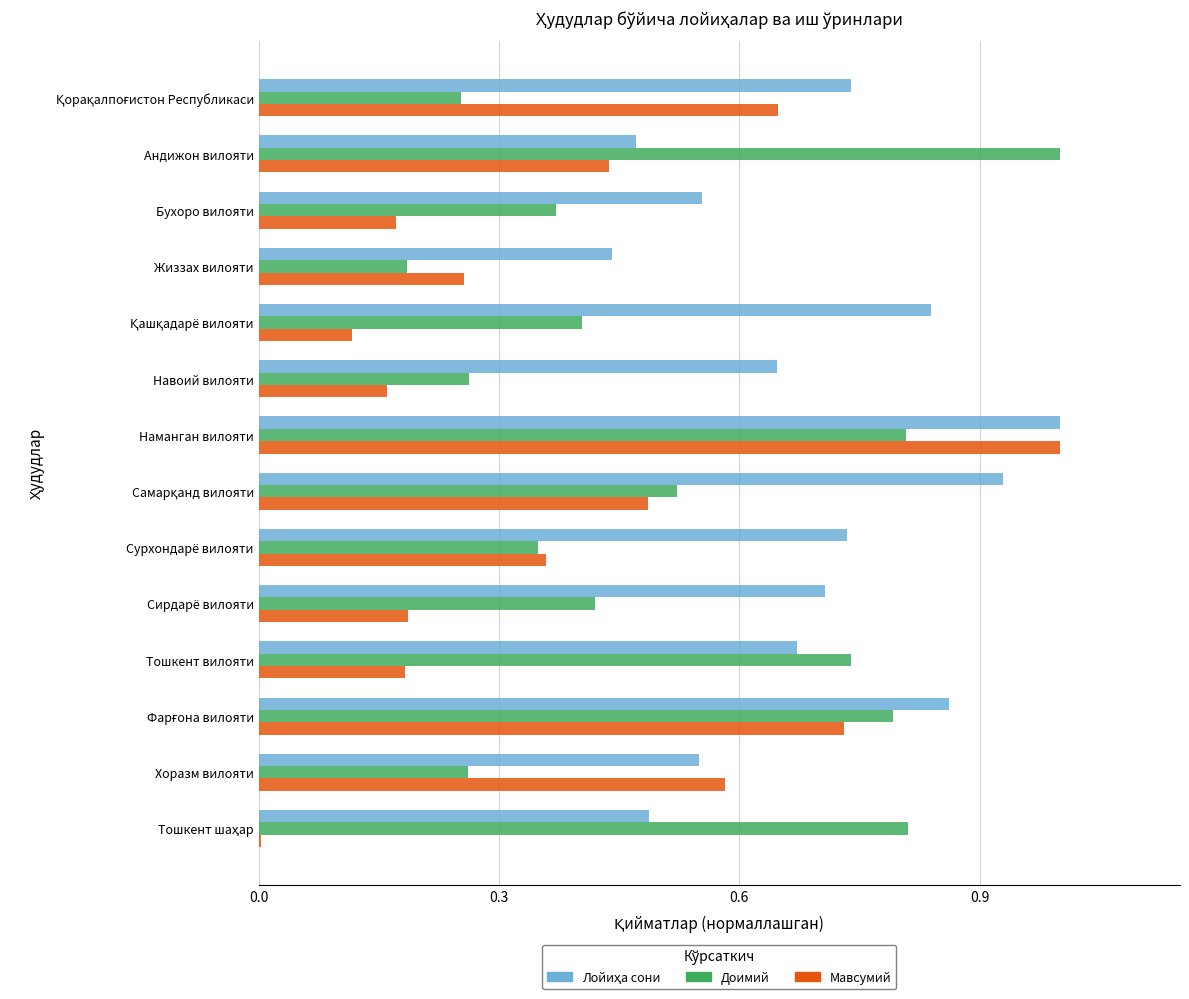

What is the total value across all series at Наманган вилояти?

2.8